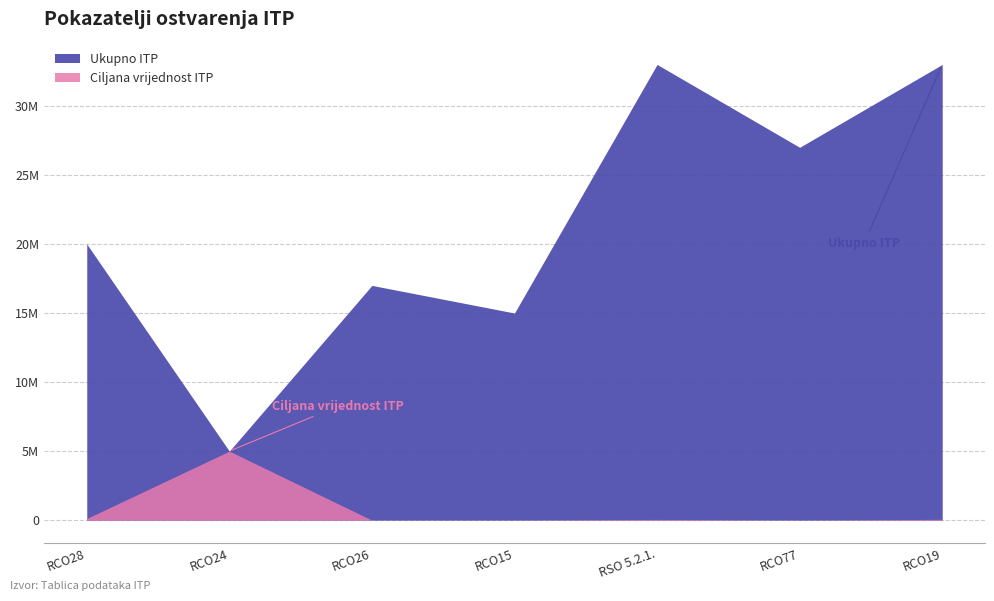

How many interior local valleys does the Ciljana vrijednost ITP series have?

2